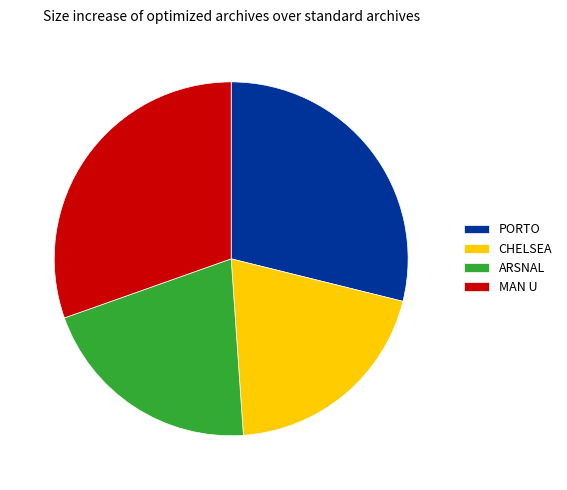

Rank the categories by value from lowest to highest.

CHELSEA, ARSNAL, PORTO, MAN U